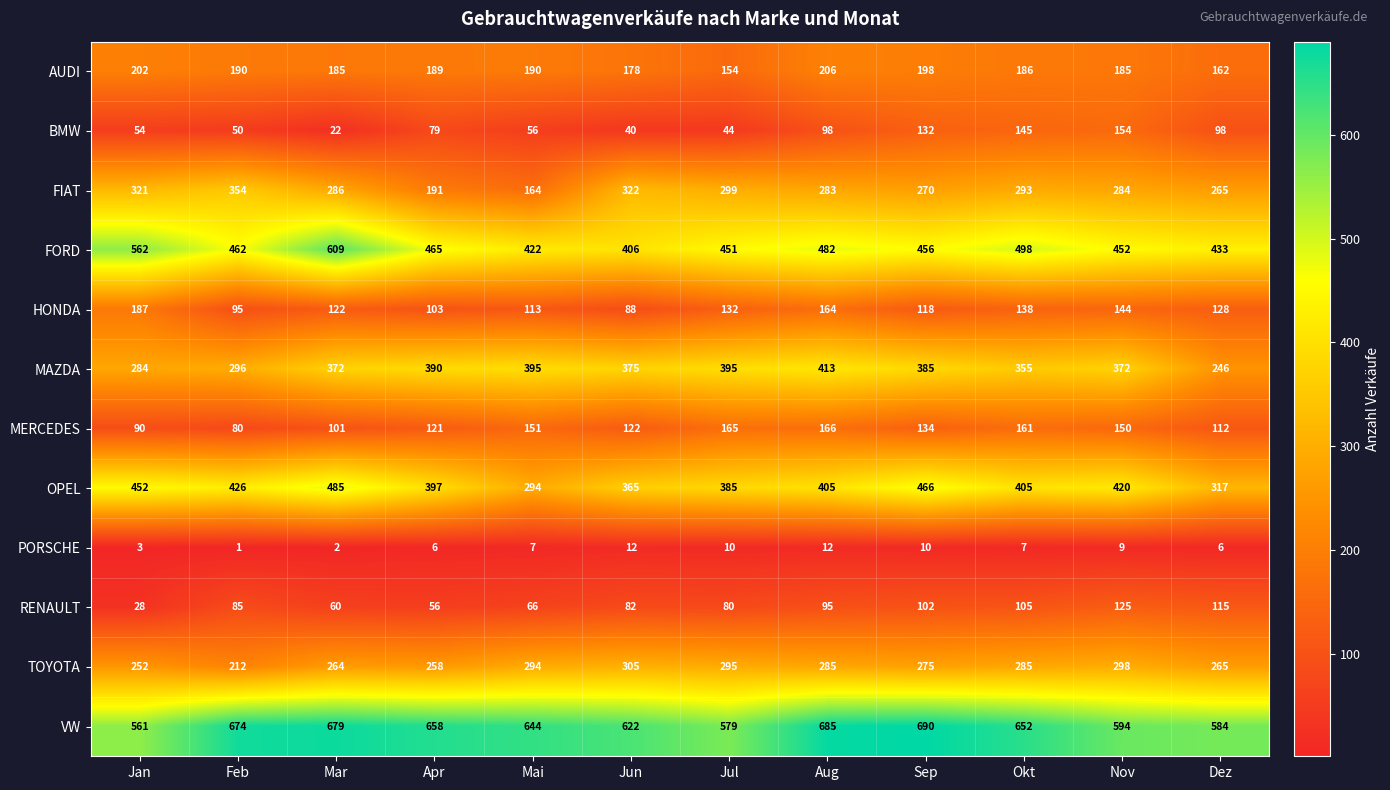

At how many categories does at least one series exceed 198?

12